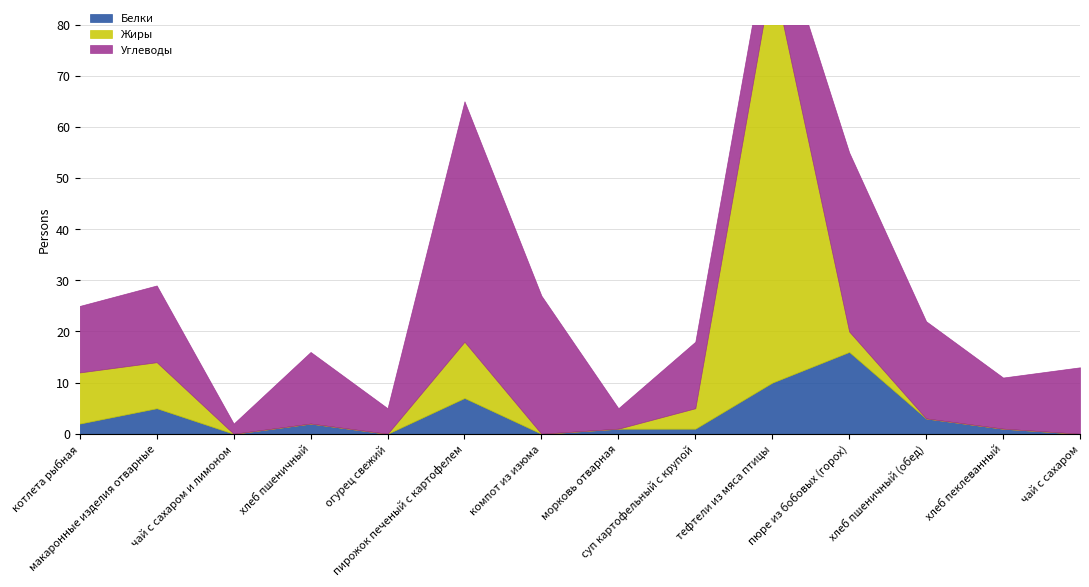

At how many categories does at least one series exceed 27?

3